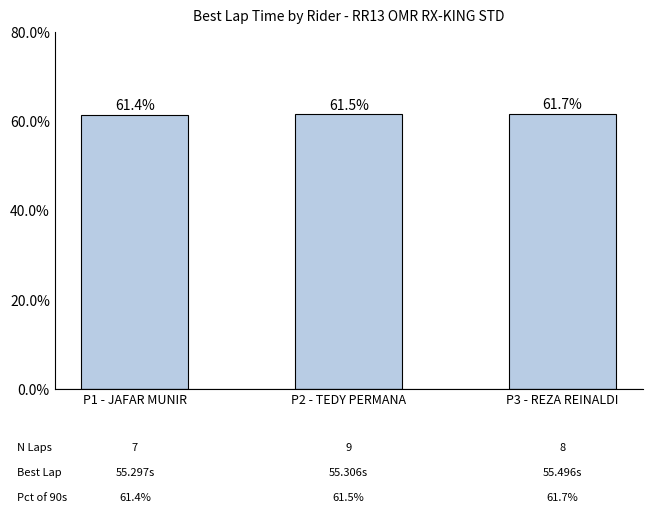

What is the greatest value displayed?

61.7